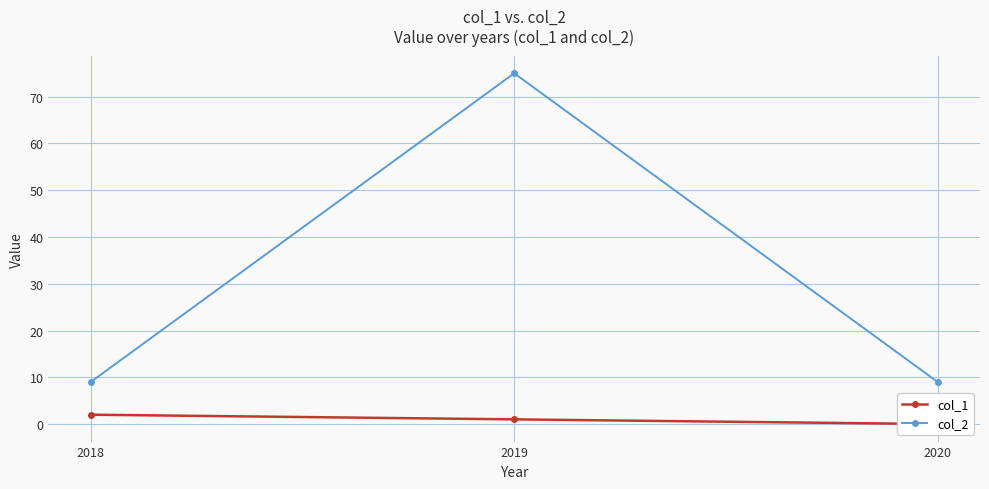

What is the difference between the maximum and minimum values in the col_1 series?

2